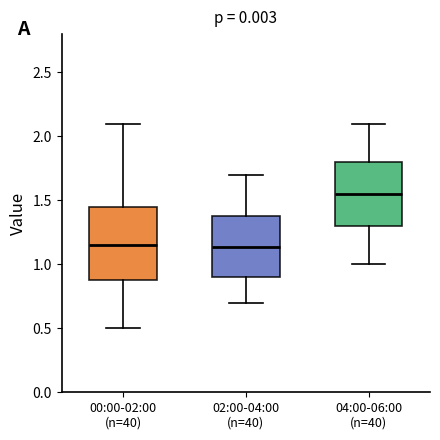

Reading left to right, read every box against the y-axis: the position of its median line, the range the box covers, and the ends of its whiskers. The values are not printed on the chart, so give them approximately, as read against the axis.

00:00-02:00 (n=40): median 1.15, box 0.90 to 1.45, whiskers 0.50 to 2.10
02:00-04:00 (n=40): median 1.15, box 0.90 to 1.40, whiskers 0.70 to 1.70
04:00-06:00 (n=40): median 1.55, box 1.30 to 1.80, whiskers 1.00 to 2.10